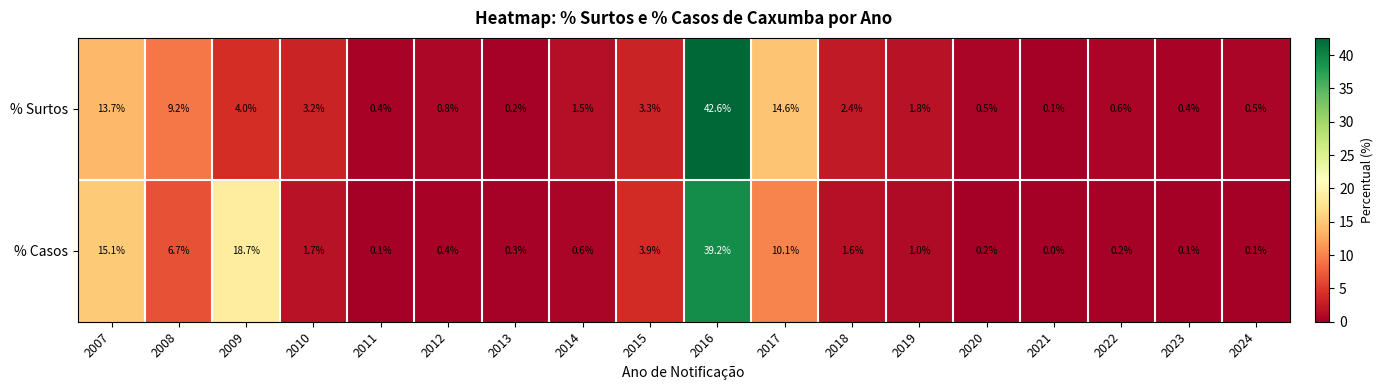

Which series changed the most between 2014 and 2020?

% Surtos